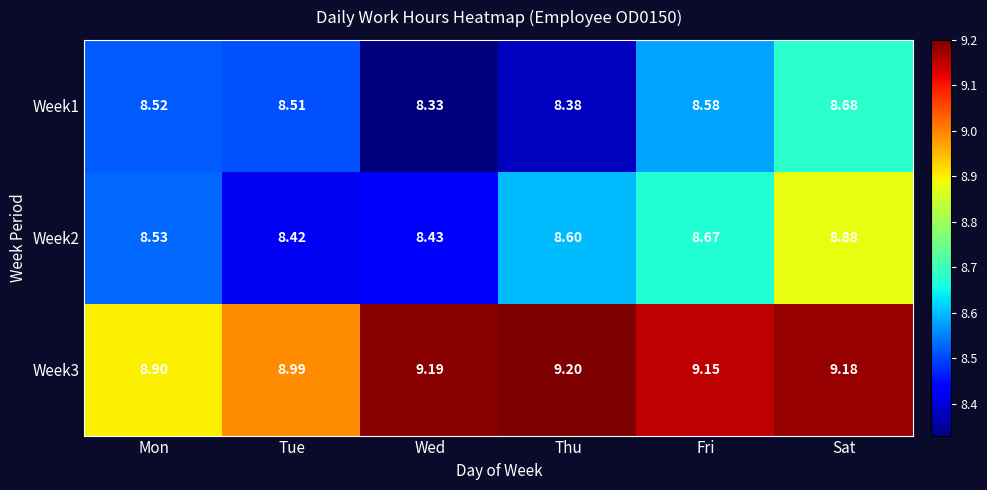

Where is Week1 nearest to the value 8?

Wed